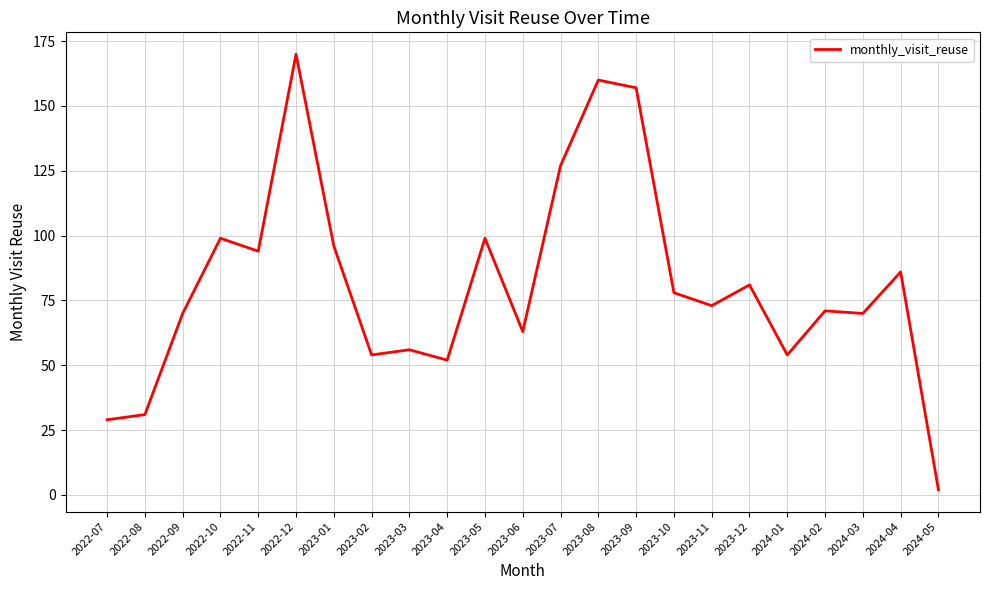

Reading left to right, what are all the values shown in this chart?

2022-07=29	2022-08=31	2022-09=70	2022-10=99	2022-11=94	2022-12=170	2023-01=96	2023-02=54	2023-03=56	2023-04=52	2023-05=99	2023-06=63	2023-07=127	2023-08=160	2023-09=157	2023-10=78	2023-11=73	2023-12=81	2024-01=54	2024-02=71	2024-03=70	2024-04=86	2024-05=2